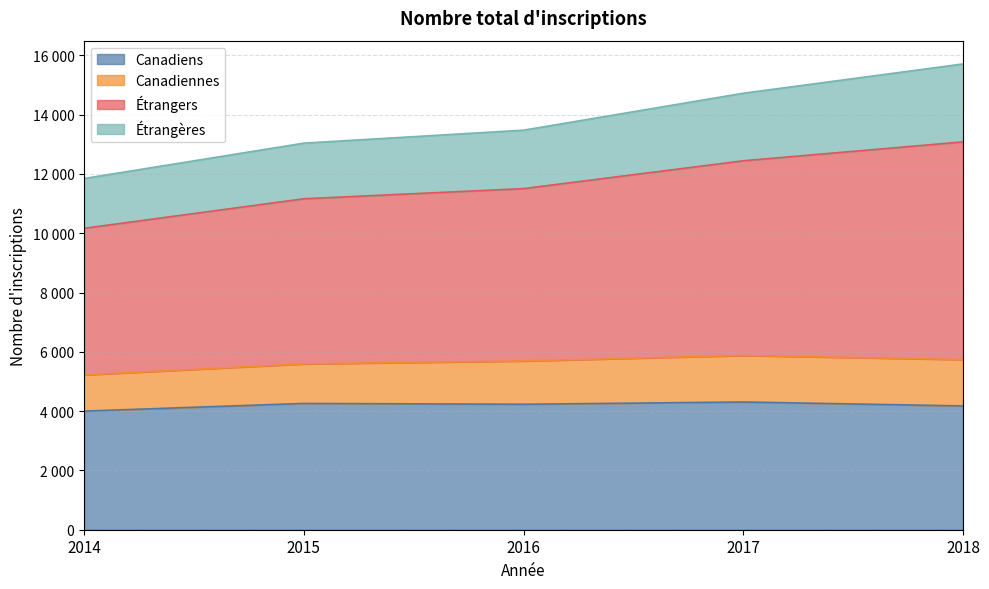

Does the chart have visible grid lines?

Yes